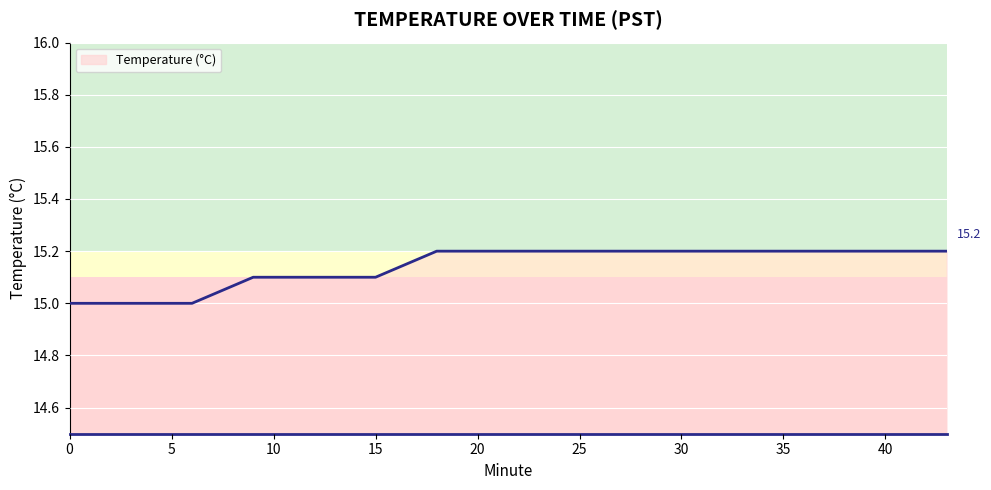

Count the values in the range 15 to 16.

20